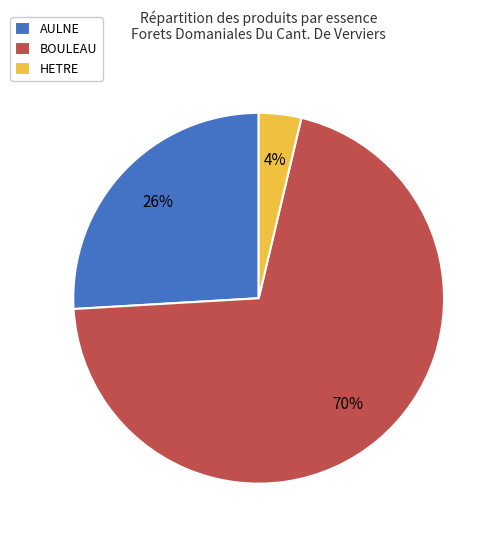

What is the majority slice?

BOULEAU